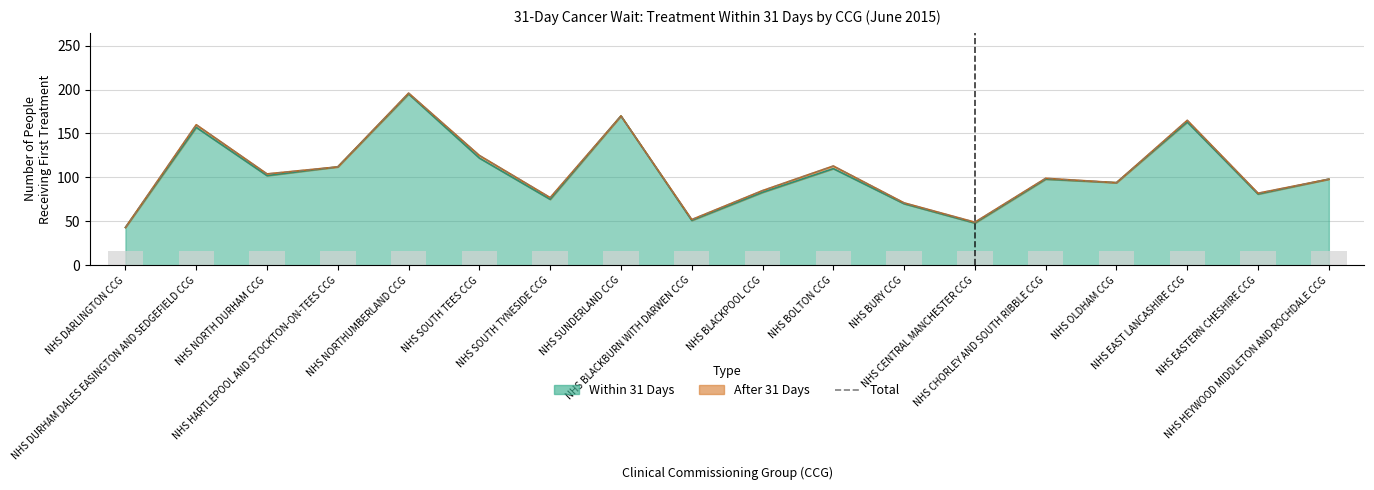

The value at NHS SOUTH TYNESIDE CCG is 77. True or false?

True